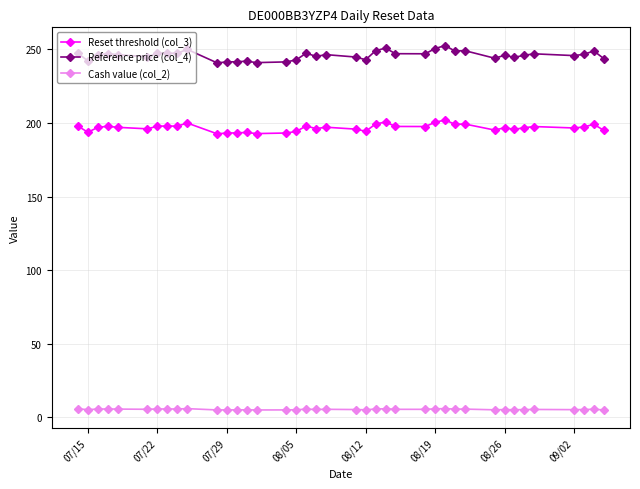

List the series in order of their overall mean, highest first.

Reference price (col_4), Reset threshold (col_3), Cash value (col_2)